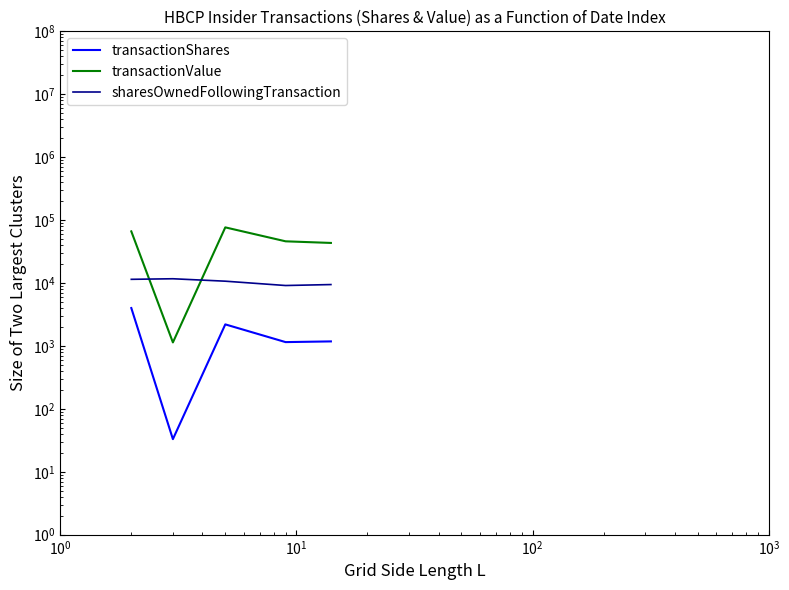

Which has a higher value, $\mathdefault{10^{1}}$ or $\mathdefault{10^{0}}$?

$\mathdefault{10^{1}}$